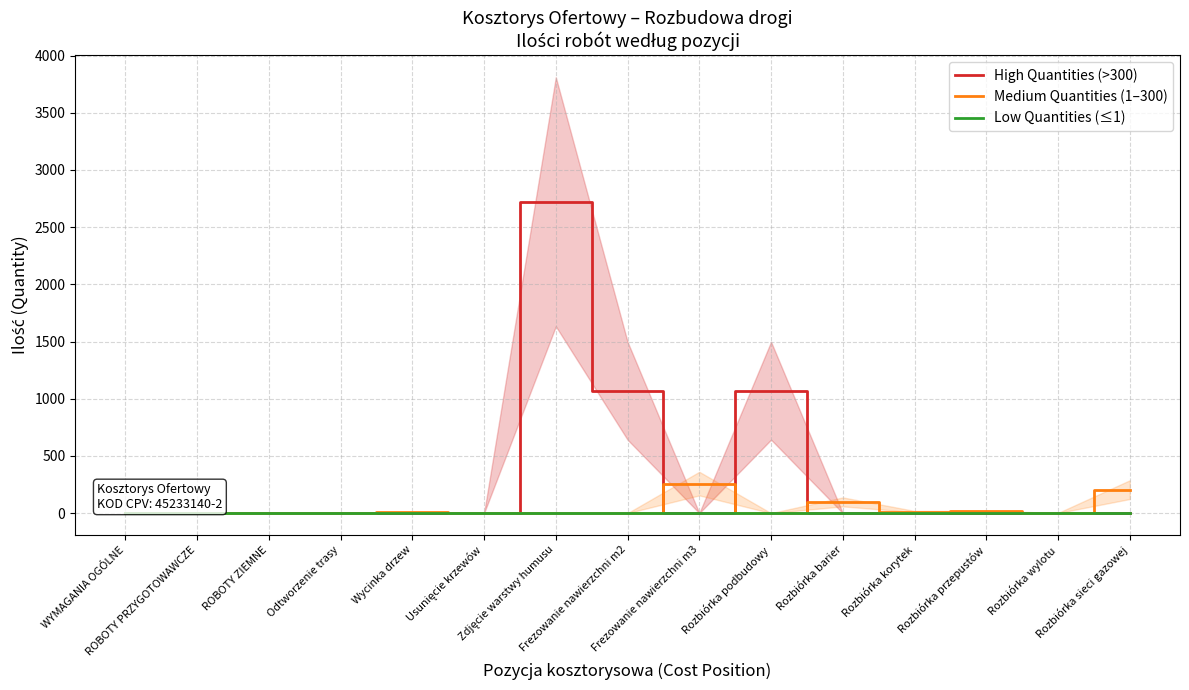

What is the average value of the High Quantities (>300) series?

324.1